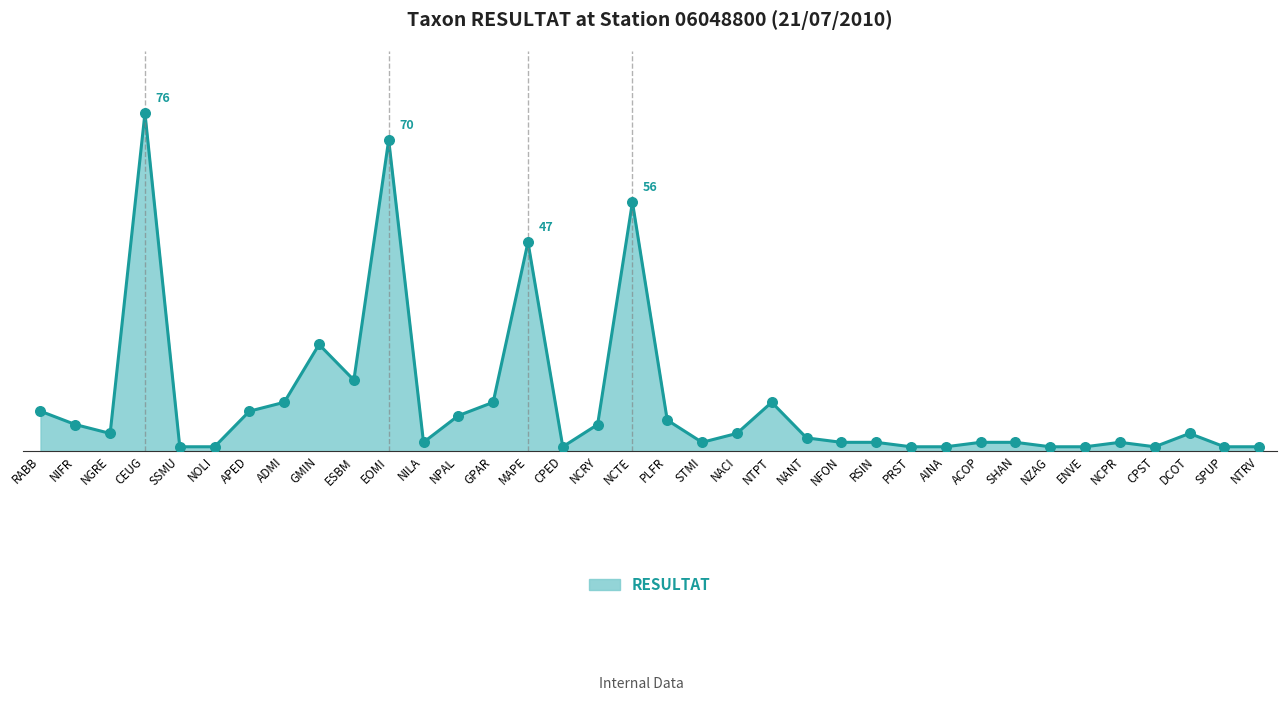

Is this an area chart (filled region under the line)?

Yes